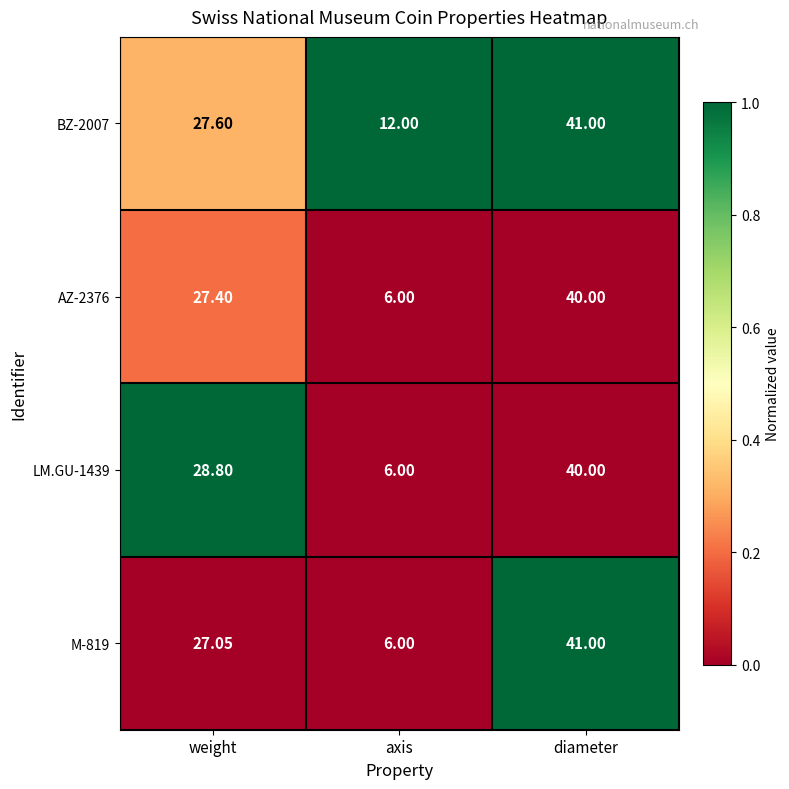

At which category is the sum across all series the highest?

diameter